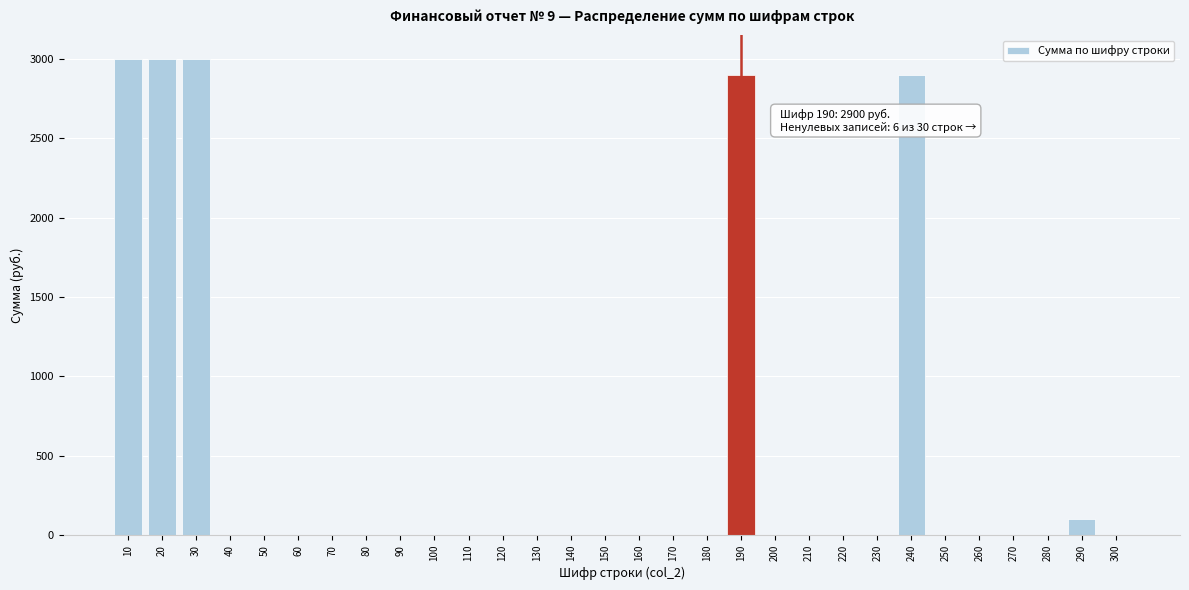

Reading left to right, what are all the values shown in this chart?

10=3000	20=3000	30=3000	40=0	50=0	60=0	70=0	80=0	90=0	100=0	110=0	120=0	130=0	140=0	150=0	160=0	170=0	180=0	190=2900	200=0	210=0	220=0	230=0	240=2900	250=0	260=0	270=0	280=0	290=100	300=0